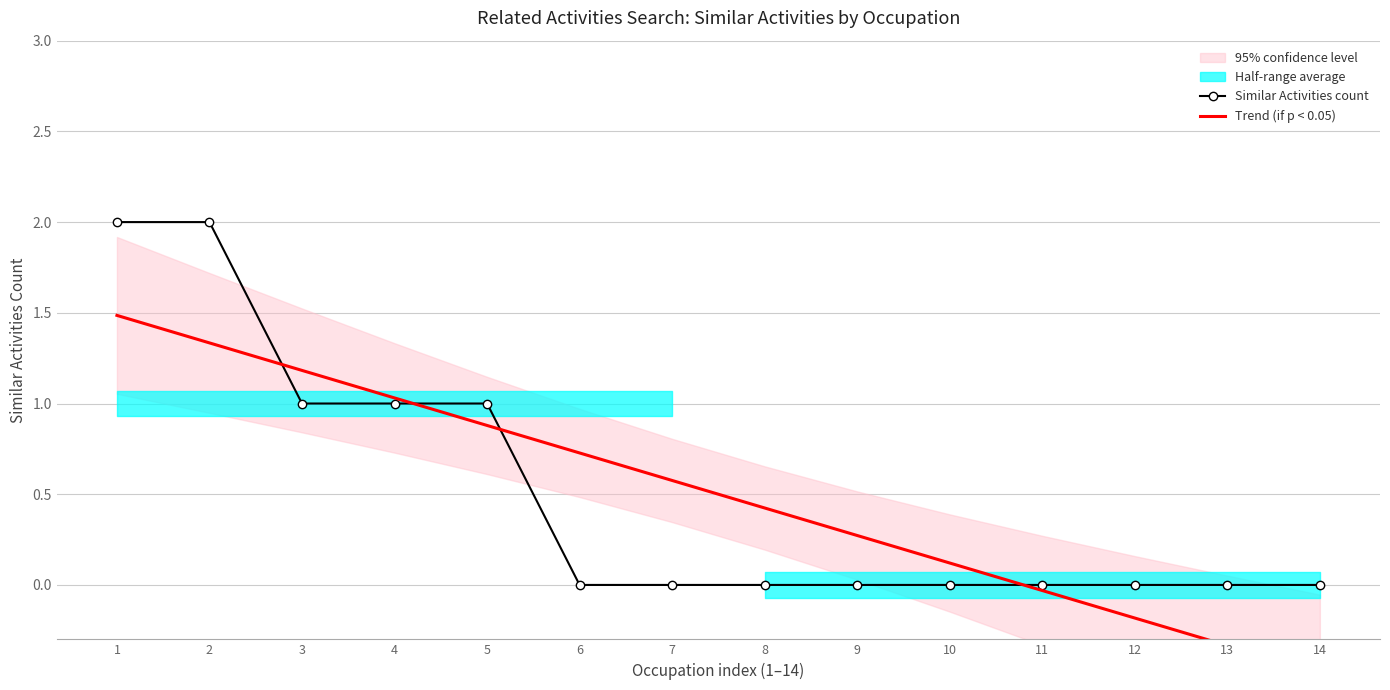

Is the value of Similar Activities count at 6 greater than the value of Trend (if p < 0.05) at 12?

Yes